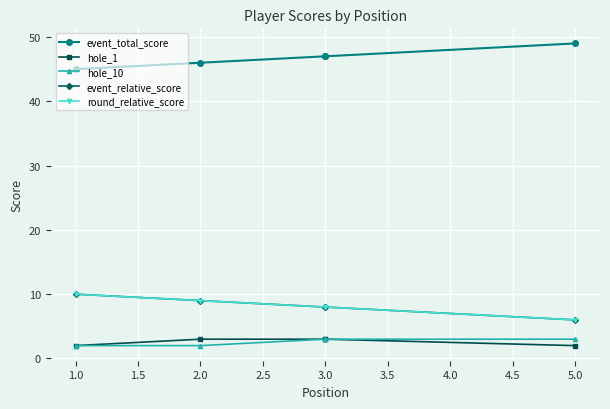

What is the value of the event_relative_score point at the 2nd from the left?

9